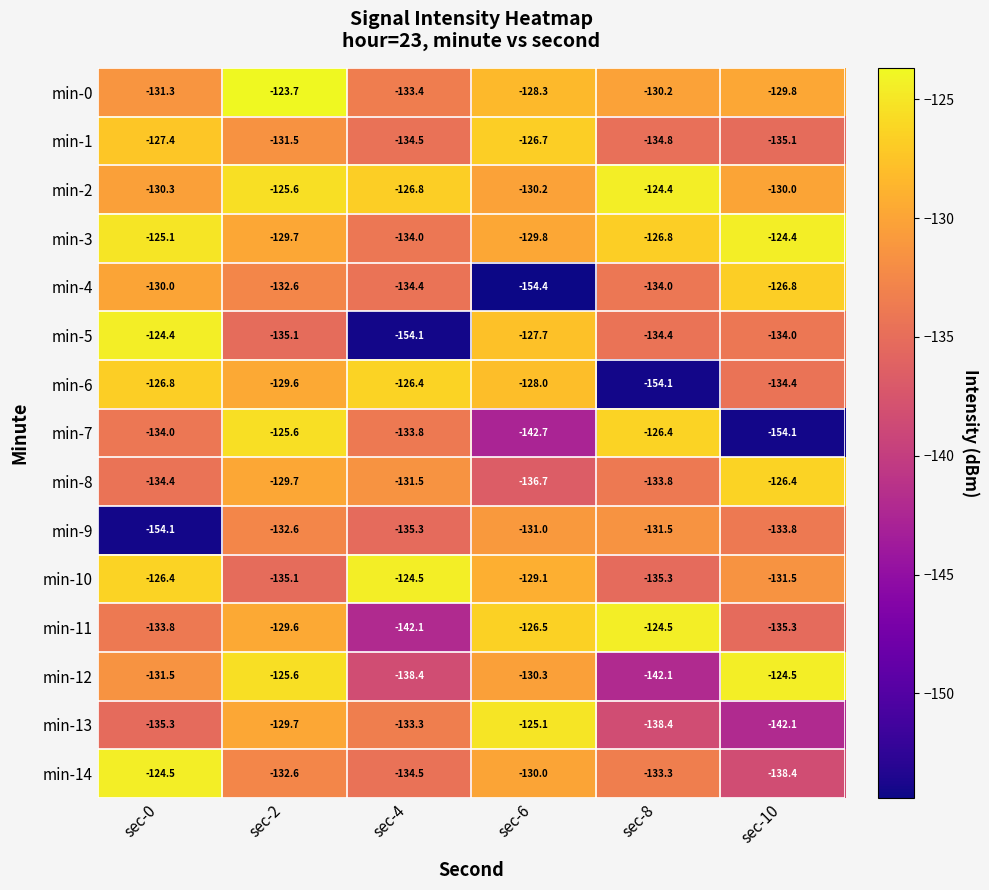

Read the min-12 value at sec-2.

-125.6